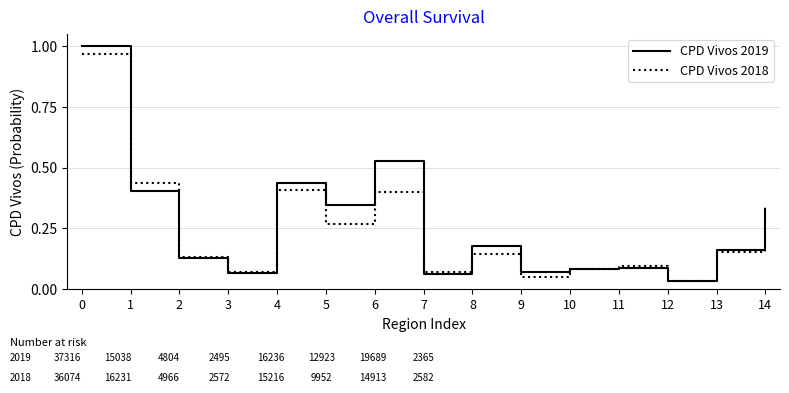

How many lines are shown in the chart?

2